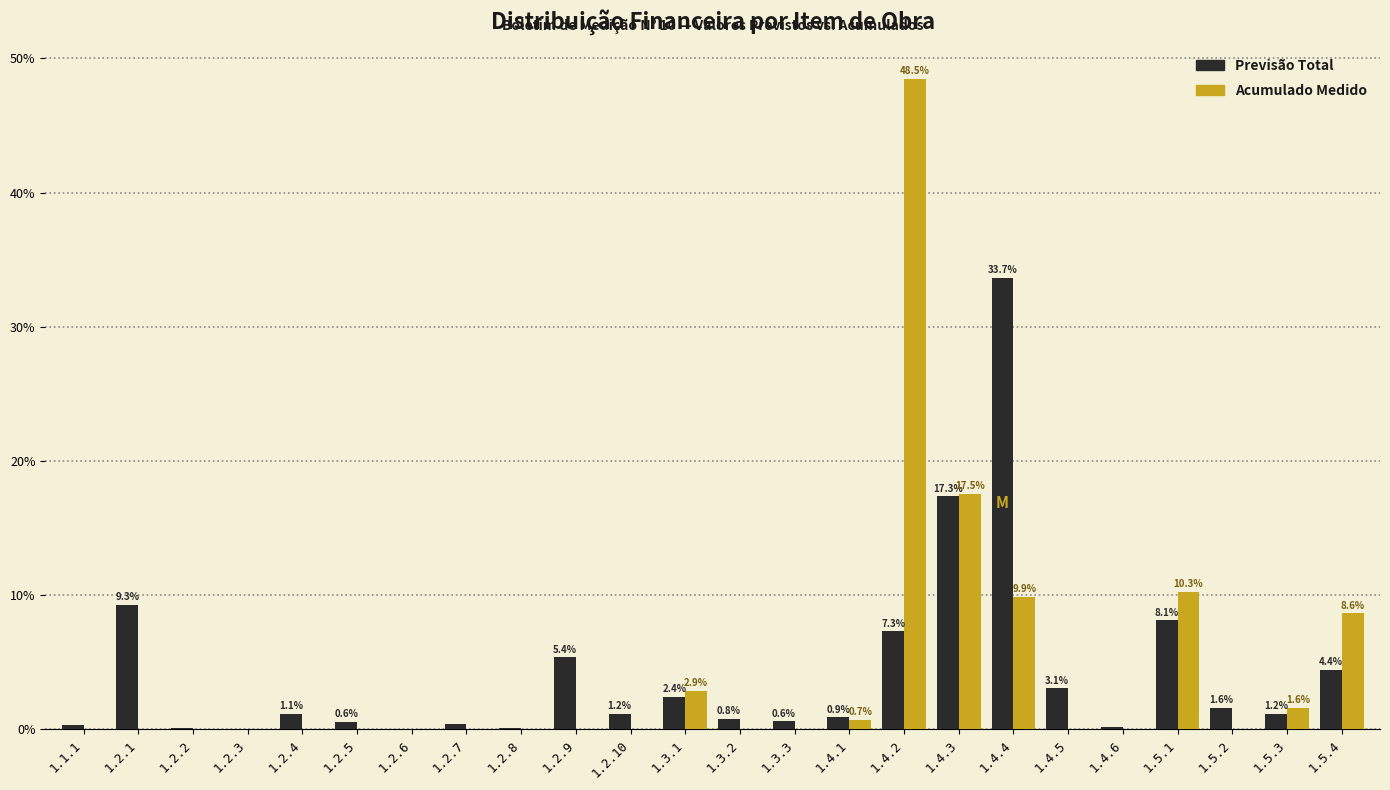

What is the total value across all series at 1.3.1?

5.3